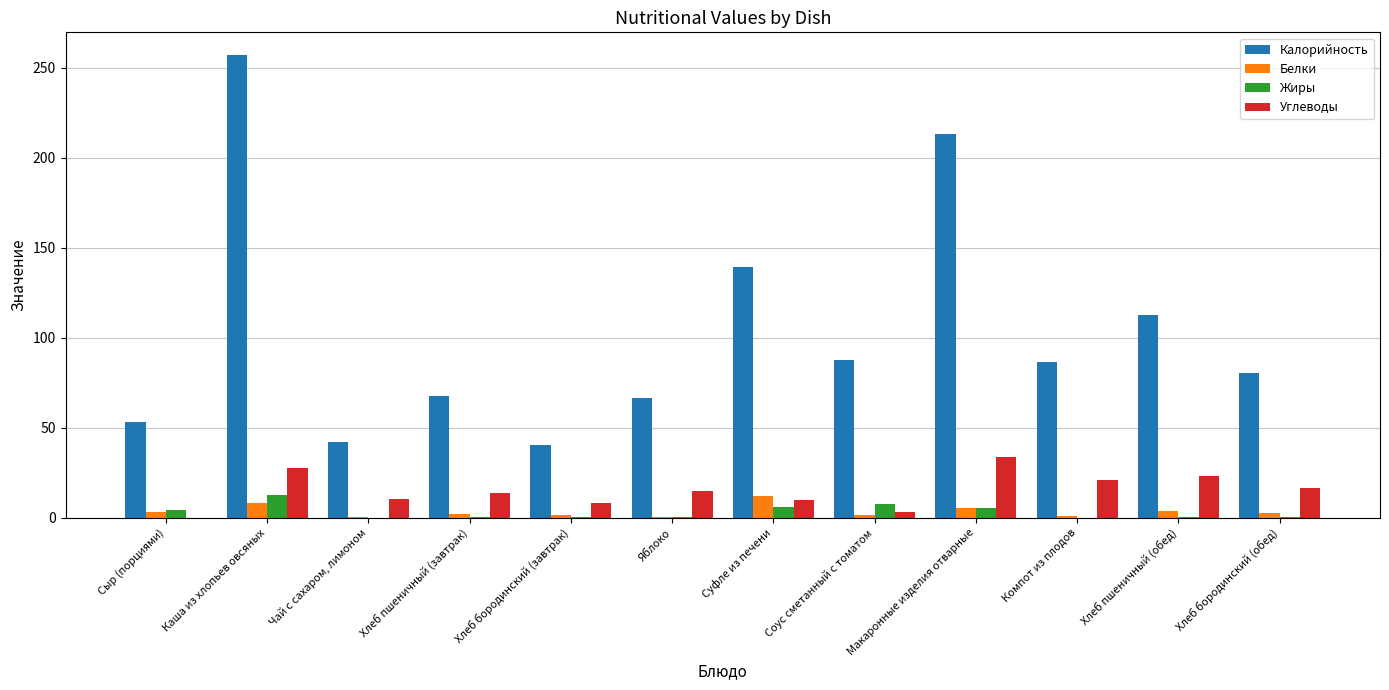

What is the sum of the Белки values at Соус сметанный с томатом and Хлеб бородинский (завтрак)?

3.1